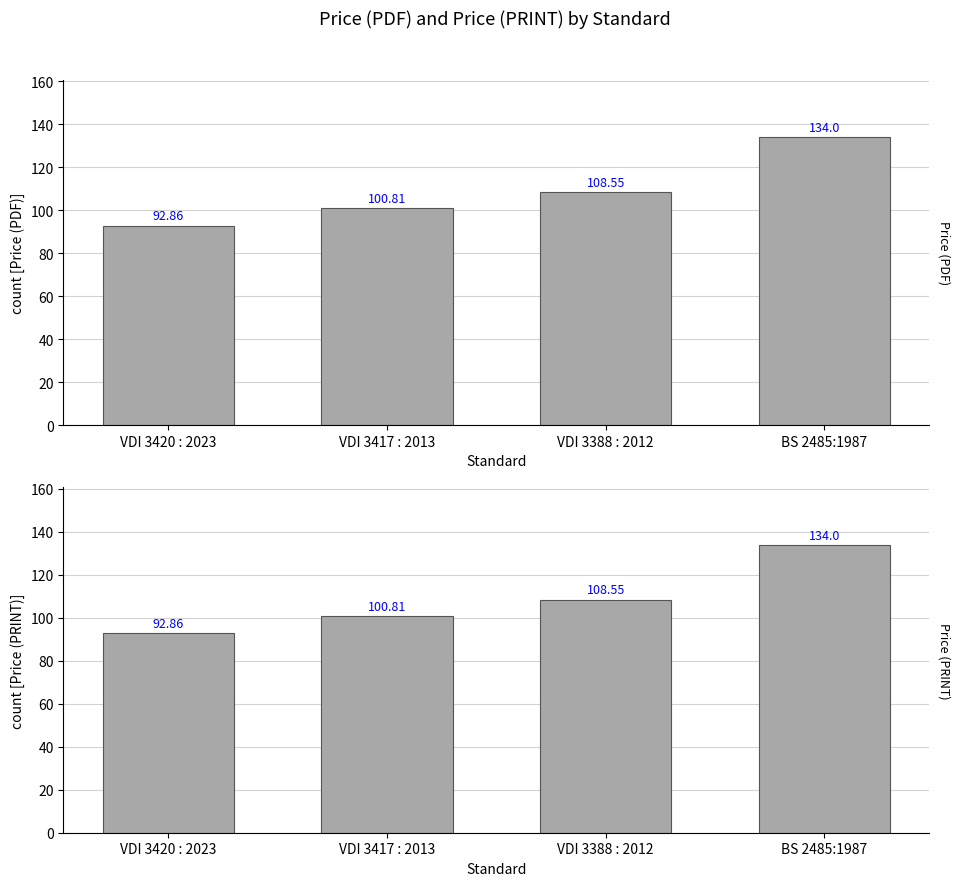

What is the approximate value of Price (PDF) at BS 2485:1987?

134.0